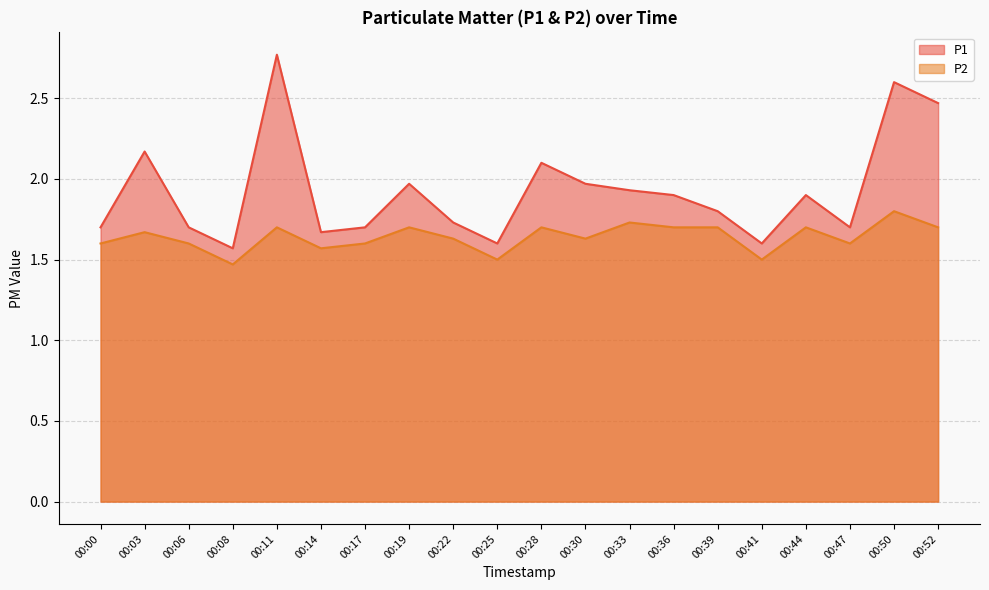

Reading right to left, extract all data points from this chart.

P1: 2.5	2.6	1.7	1.9	1.6	1.8	1.9	1.9	2.0	2.1	1.6	1.7	2.0	1.7	1.7	2.8	1.6	1.7	2.2	1.7
P2: 1.7	1.8	1.6	1.7	1.5	1.7	1.7	1.7	1.6	1.7	1.5	1.6	1.7	1.6	1.6	1.7	1.5	1.6	1.7	1.6